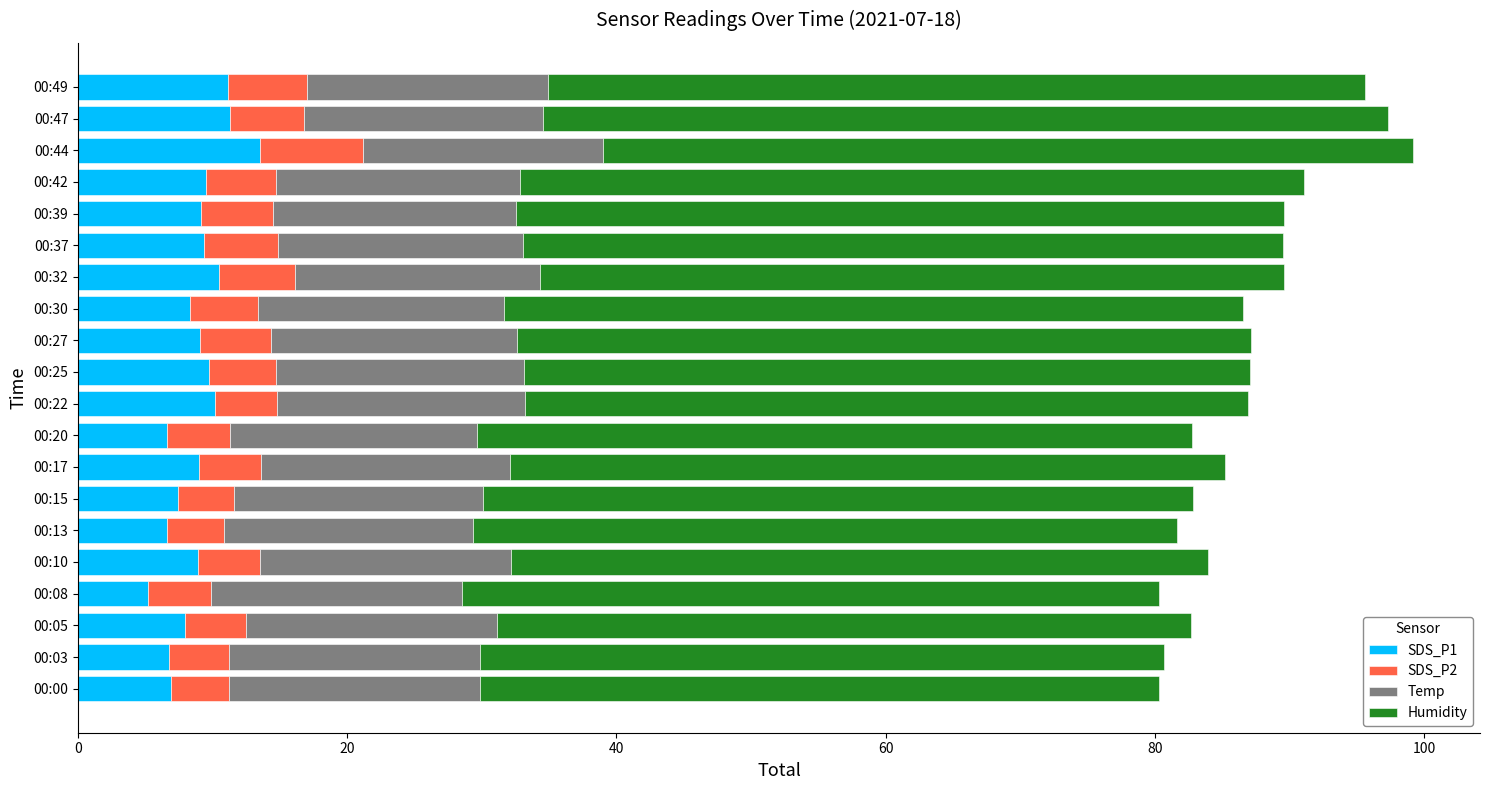

How many categories are shown in the chart?

20